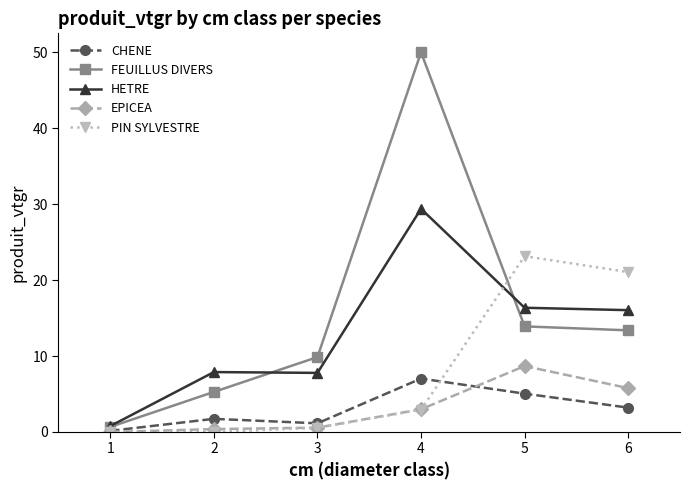

What is the difference between the highest and lowest values at 1?

0.8